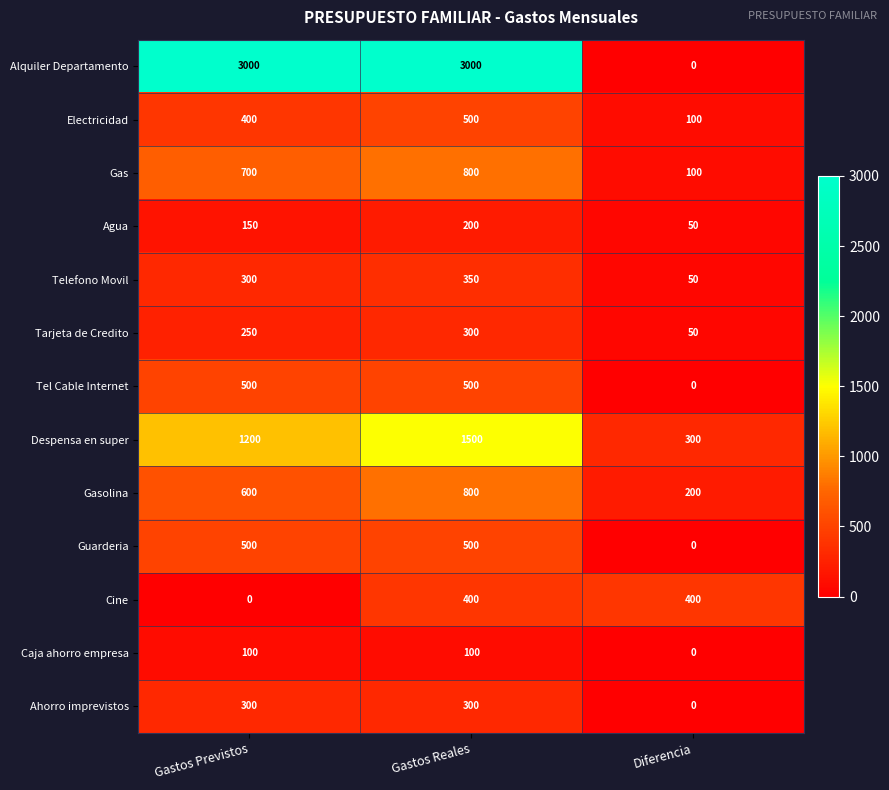

What is the average value of the Despensa en super series?

1000